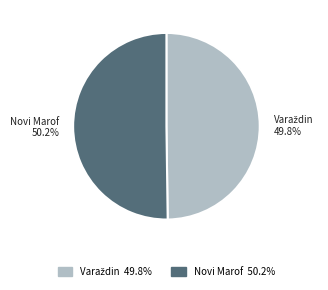

The Novi Marof slice represents 50% of the pie. True or false?

True